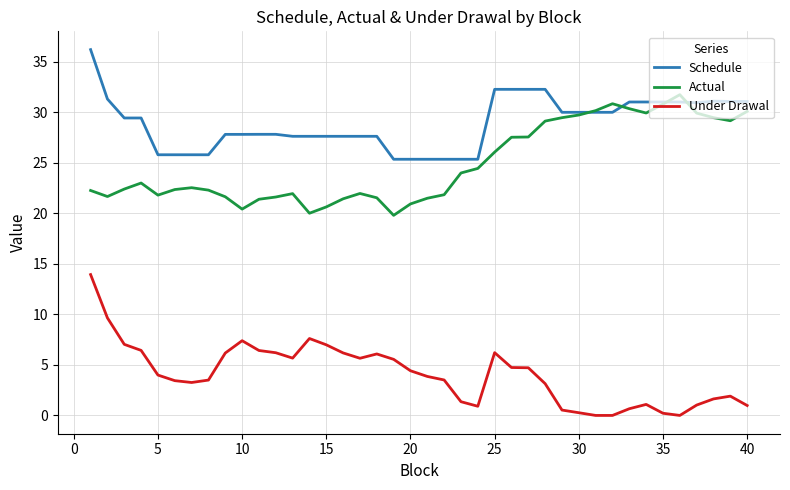

Rank the series by their average value, from highest to lowest.

Schedule, Actual, Under Drawal